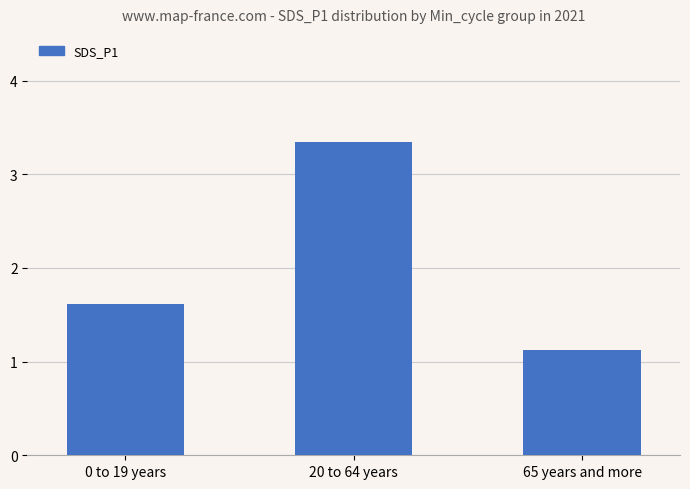

How many series are shown in this chart?

1